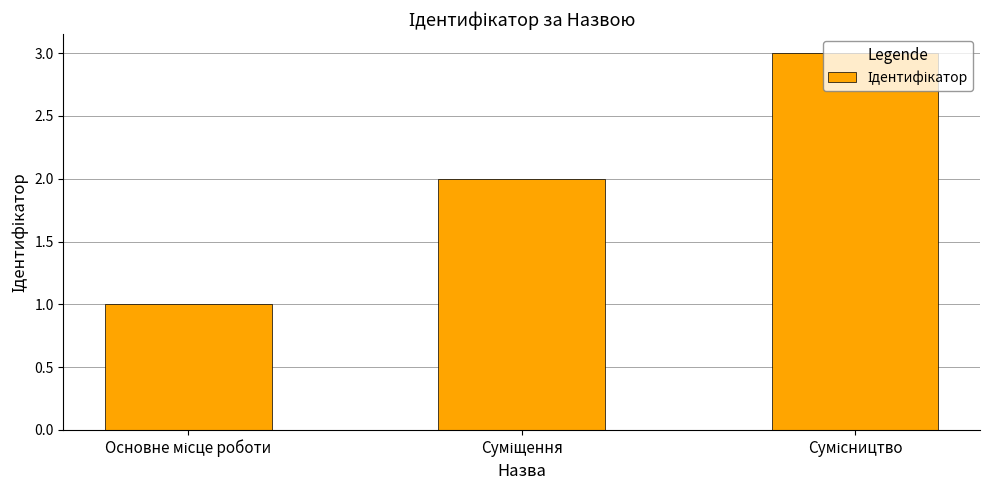

What is the maximum value shown in the chart?

3